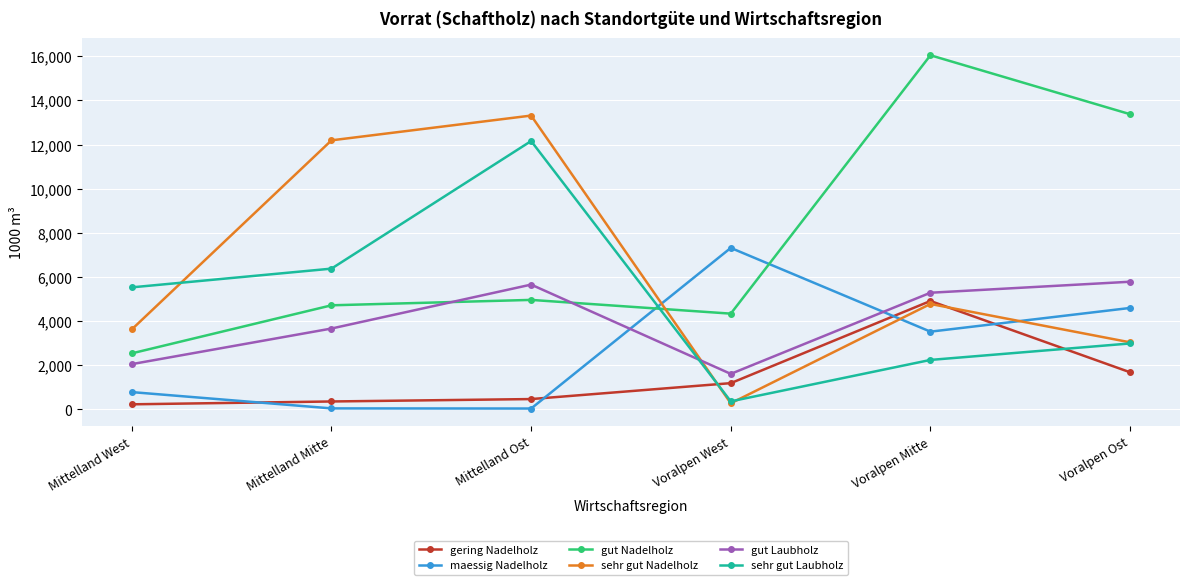

Rank the categories by sehr gut Nadelholz value from lowest to highest.

Voralpen West, Voralpen Ost, Mittelland West, Voralpen Mitte, Mittelland Mitte, Mittelland Ost